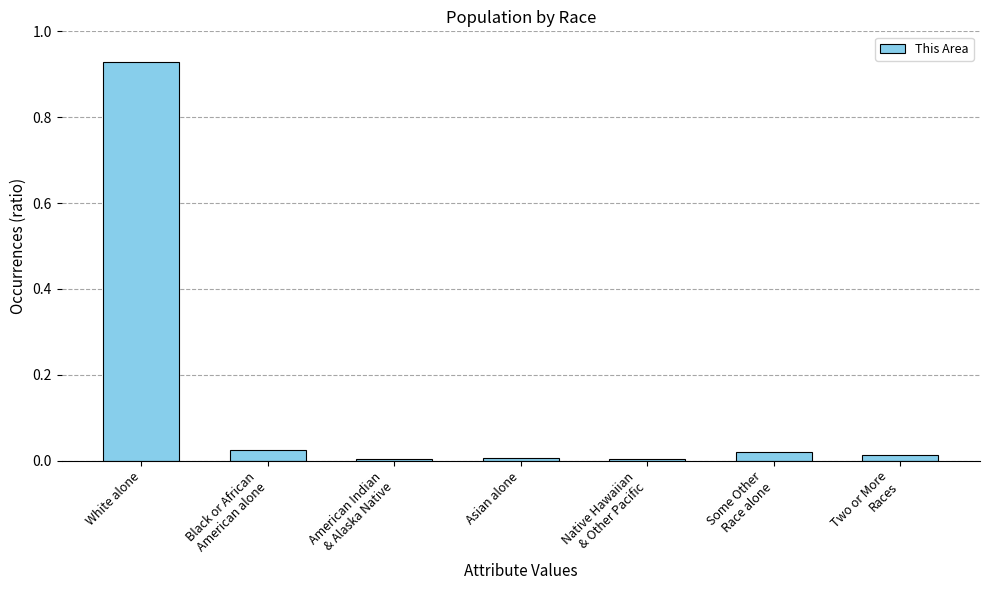

At which category does the chart reach its peak across all series?

White alone